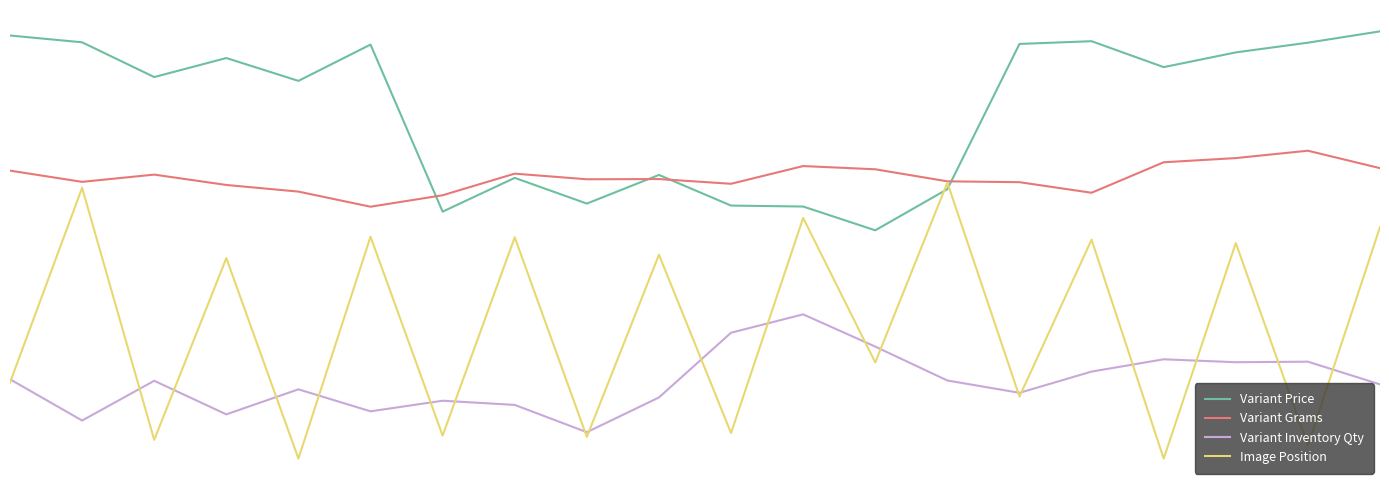

Reading left to right, what are all the values shown in this chart?

Variant Price: 0=1192.5	1=1178.4	2=1106.5	3=1145.9	4=1098.6	5=1173.7	6=828.0	7=897.8	8=844.7	9=903.9	10=840.5	11=838.6	12=789.3	13=874.5	14=1175.1	15=1180.7	16=1127.1	17=1157.5	18=1177.7	19=1201.1
Variant Grams: 0=912.8	1=889.6	2=904.6	3=883.2	4=869.5	5=838.2	6=861.9	7=906.6	8=894.9	9=895.4	10=885.6	11=922.3	12=915.6	13=890.7	14=889.0	15=867.0	16=930.1	17=938.8	18=954.1	19=918.0
Variant Inventory Qty: 0=481.1	1=395.6	2=477.9	3=408.4	4=460.2	5=414.7	6=436.6	7=428.0	8=371.5	9=443.4	10=577.4	11=615.4	12=548.6	13=478.5	14=453.0	15=497.0	16=522.4	17=516.3	18=517.4	19=470.4
Image Position: 0=474.2	1=877.4	2=355.7	3=731.9	4=316.8	5=776.2	6=364.5	7=774.9	8=361.7	9=738.8	10=369.8	11=815.1	12=515.9	13=888.0	14=445.2	15=770.0	16=316.8	17=763.0	18=344.5	19=796.0